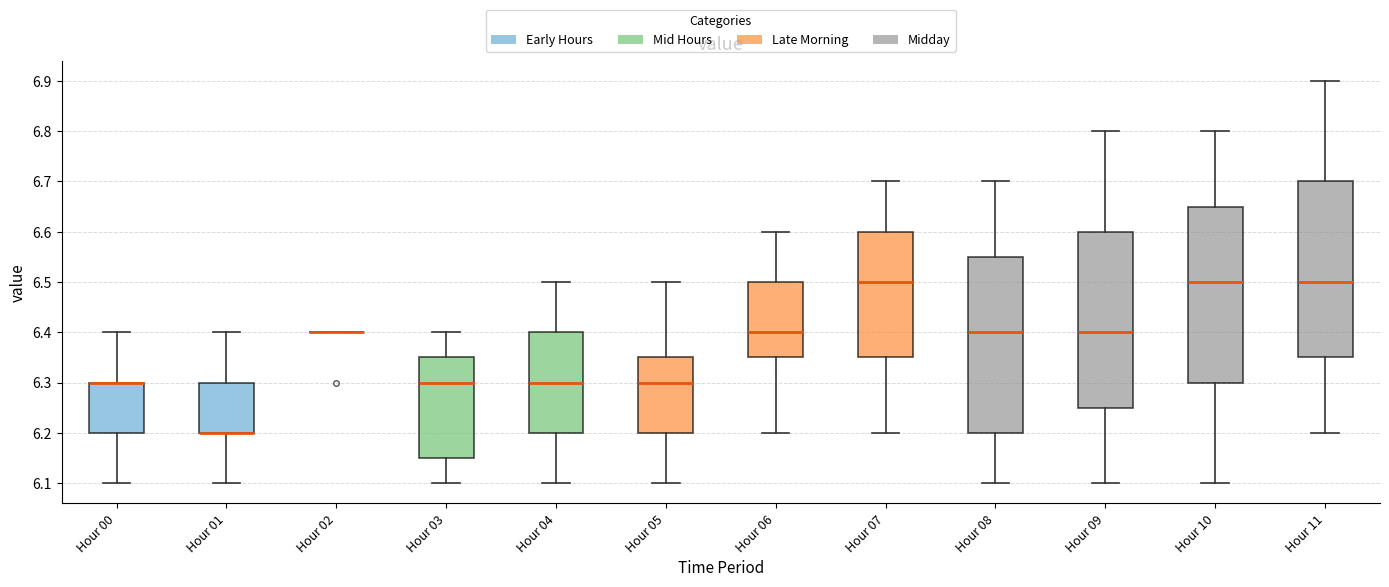

Reading left to right, transcribe this box plot: for each box, give where its median line is, the range the box spans, and where its two whiskers end, as read against the y-axis. The values are not printed on the chart, so give them approximately, as read against the axis.

Hour 00: median 6.30 (drawn on the box's upper edge), box 6.20 to 6.30, whiskers 6.10 to 6.40
Hour 01: median 6.20 (drawn on the box's lower edge), box 6.20 to 6.30, whiskers 6.10 to 6.40
Hour 02: box collapsed to a line at 6.40, whiskers 6.40 to 6.40
Hour 03: median 6.30, box 6.15 to 6.35, whiskers 6.10 to 6.40
Hour 04: median 6.30, box 6.20 to 6.40, whiskers 6.10 to 6.50
Hour 05: median 6.30, box 6.20 to 6.35, whiskers 6.10 to 6.50
Hour 06: median 6.40, box 6.35 to 6.50, whiskers 6.20 to 6.60
Hour 07: median 6.50, box 6.35 to 6.60, whiskers 6.20 to 6.70
Hour 08: median 6.40, box 6.20 to 6.55, whiskers 6.10 to 6.70
Hour 09: median 6.40, box 6.25 to 6.60, whiskers 6.10 to 6.80
Hour 10: median 6.50, box 6.30 to 6.65, whiskers 6.10 to 6.80
Hour 11: median 6.50, box 6.35 to 6.70, whiskers 6.20 to 6.90